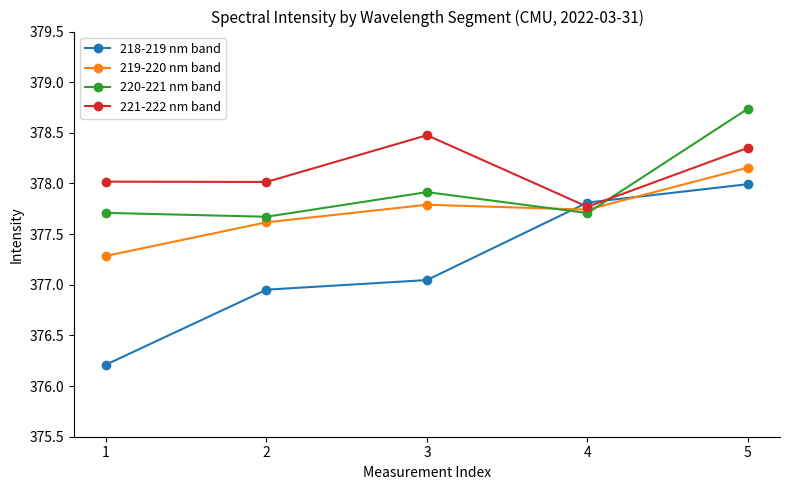

Is the value of 219-220 nm band at 1 greater than the value of 218-219 nm band at 3?

Yes